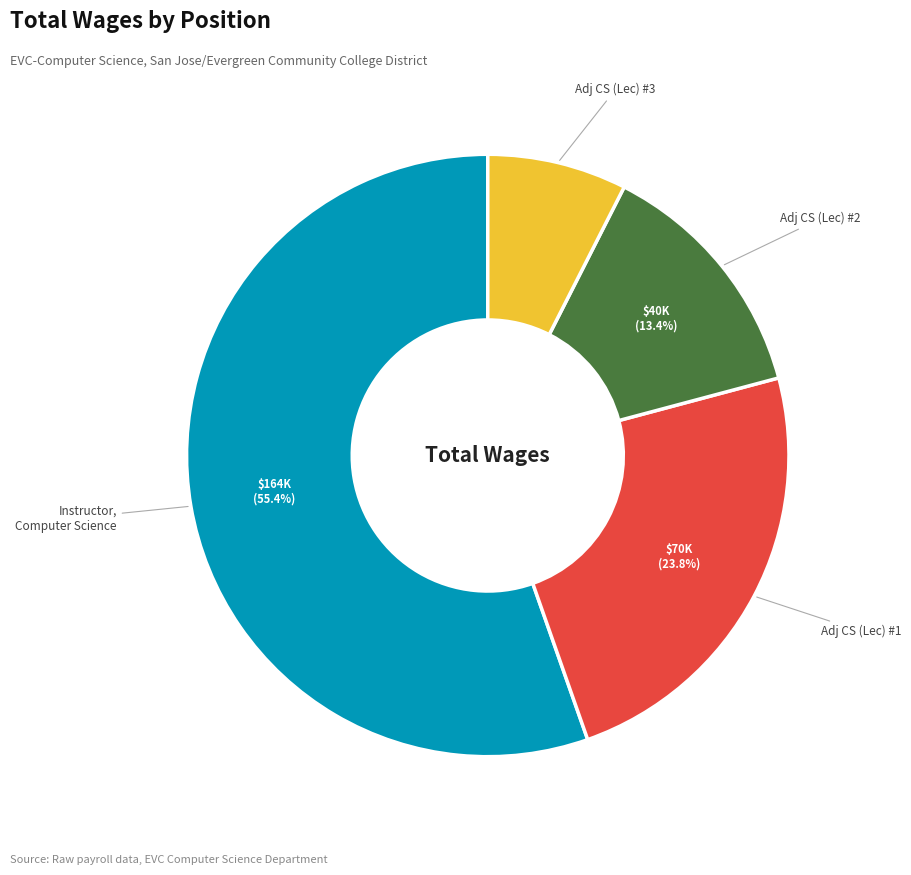

Does any single category account for the majority?

Yes